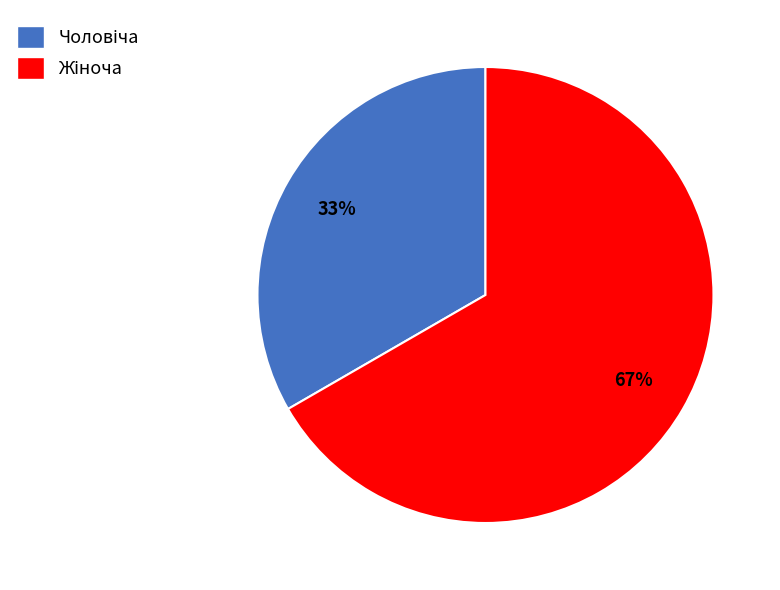

To the nearest percent, what is the average slice percentage?

50%